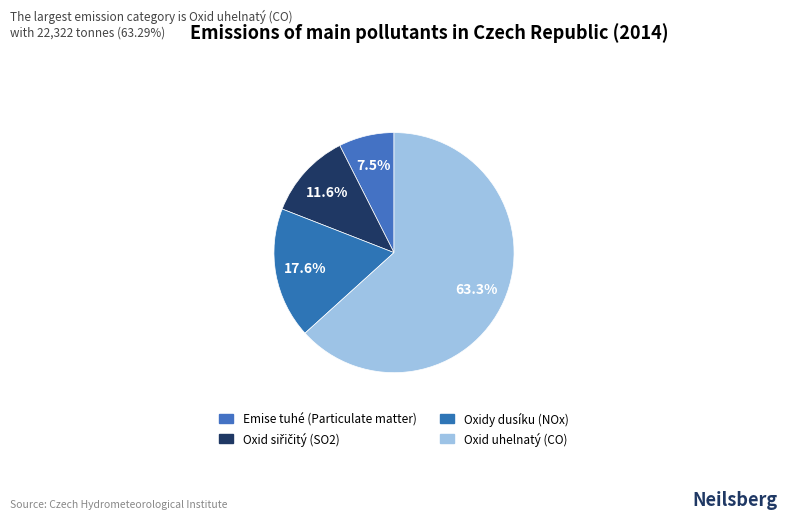

To the nearest percent, what portion does Emise tuhé (Particulate matter) represent?

7%